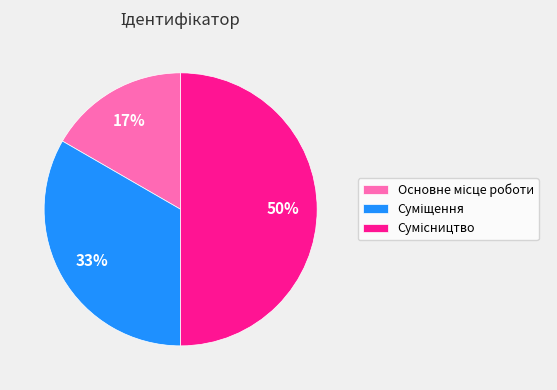

To the nearest percent, what is the average slice percentage?

33%